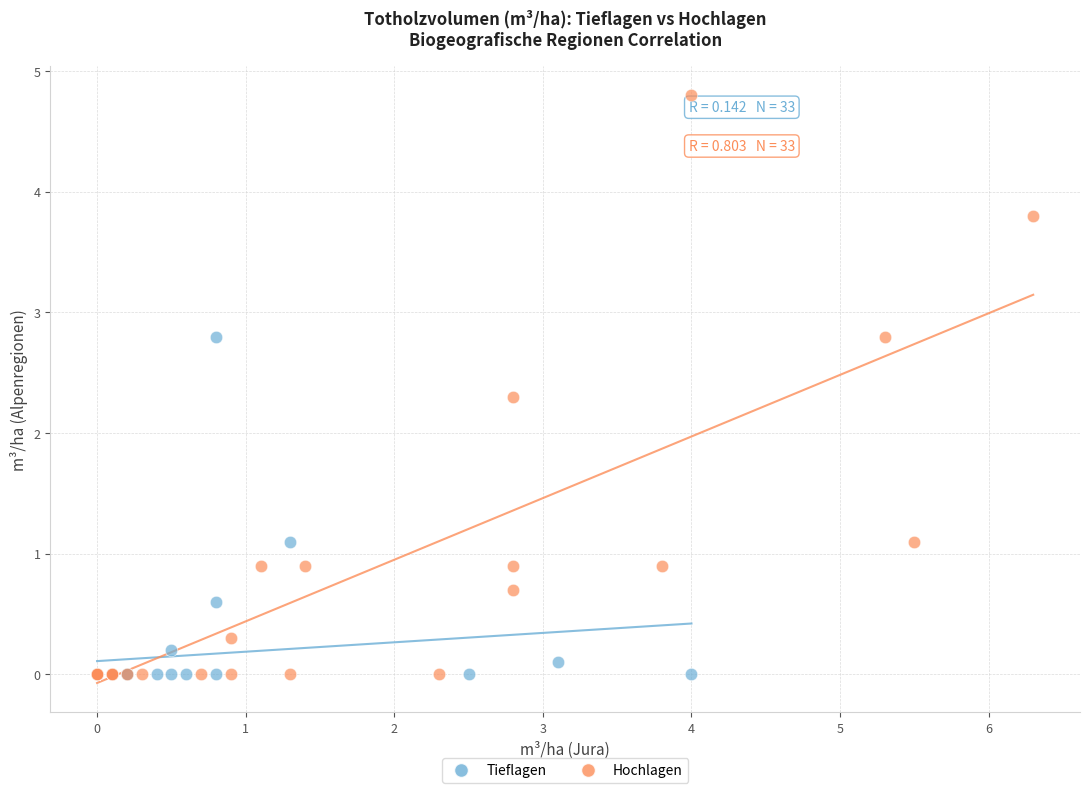

Which series contains the highest Y value?

Hochlagen